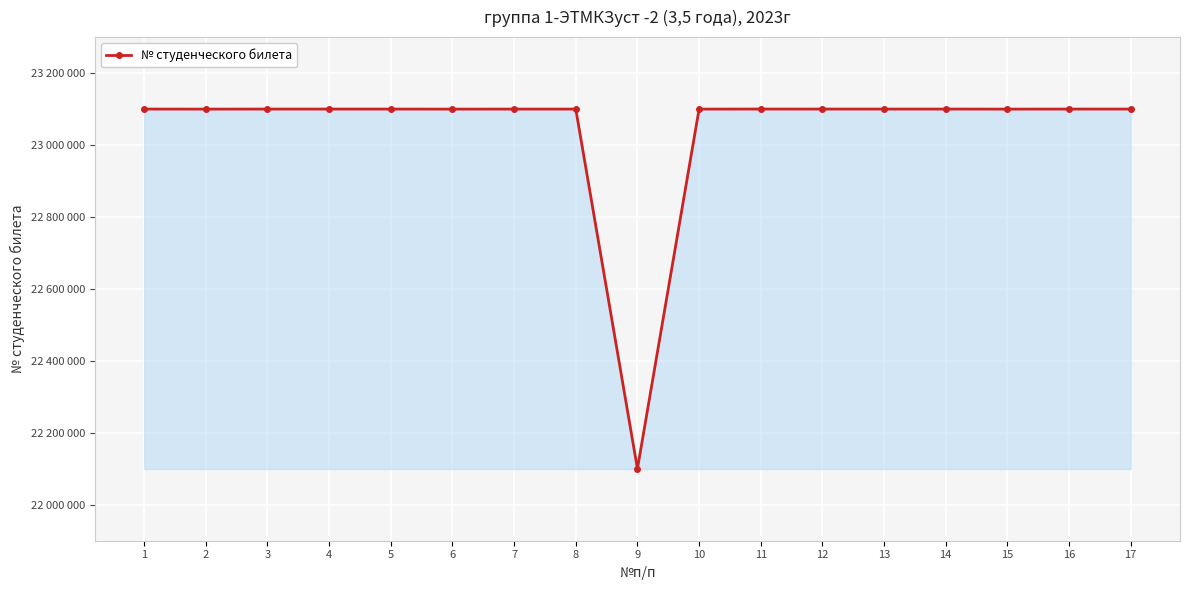

True or false: the data has more than 2 interior local peaks.

True